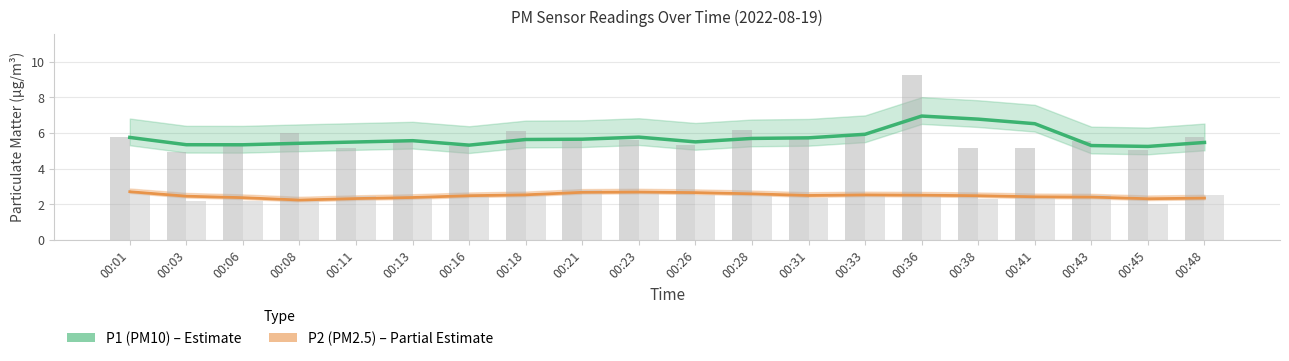

Read the P2 (PM2.5) value at 00:48.

2.3